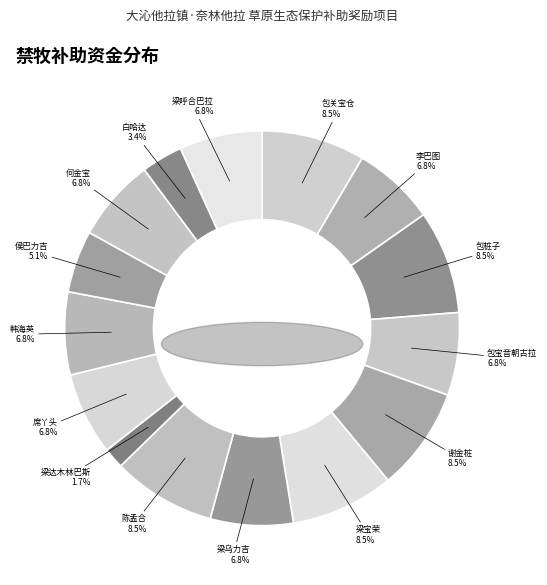

What percentage is the 韩海英 slice, to the nearest percent?

7%